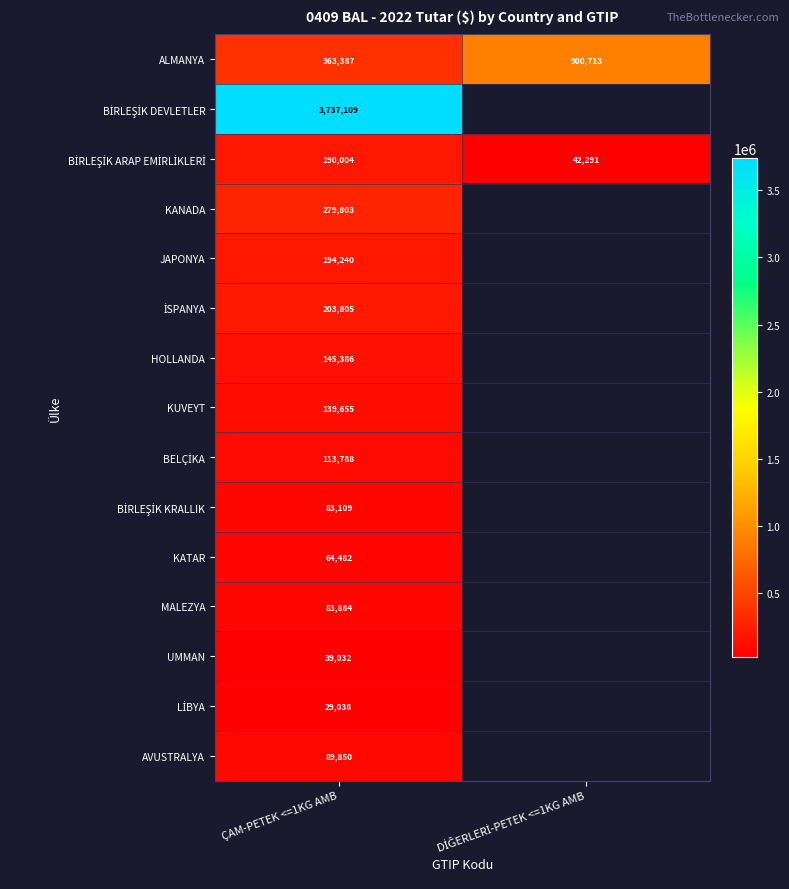

Count the number of data series in this chart.

15